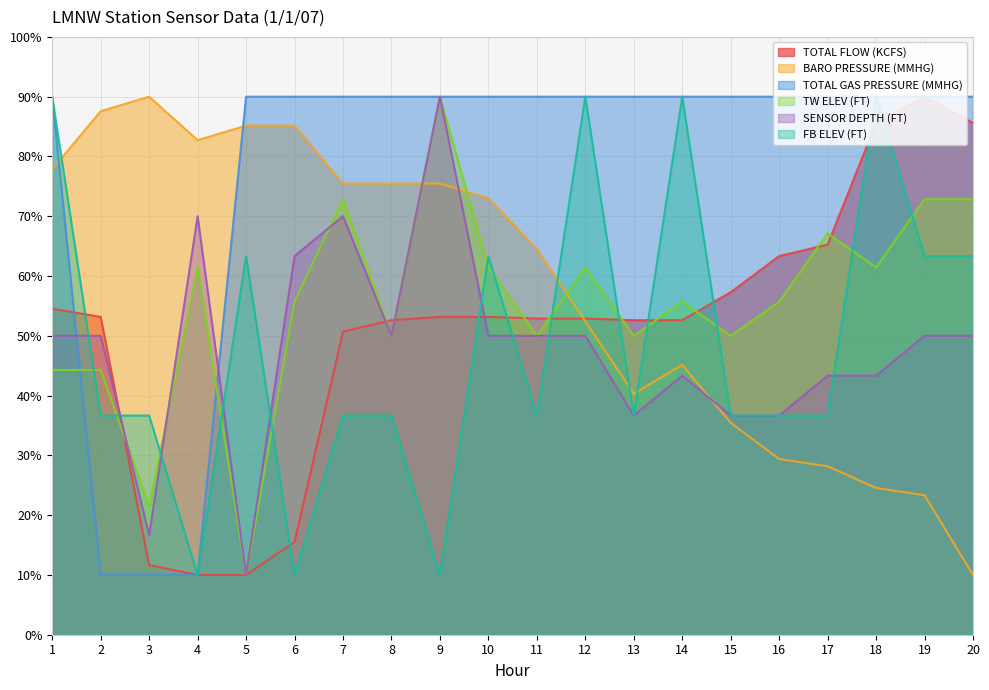

At which label does TOTAL GAS PRESSURE (MMHG) reach its minimum?

2